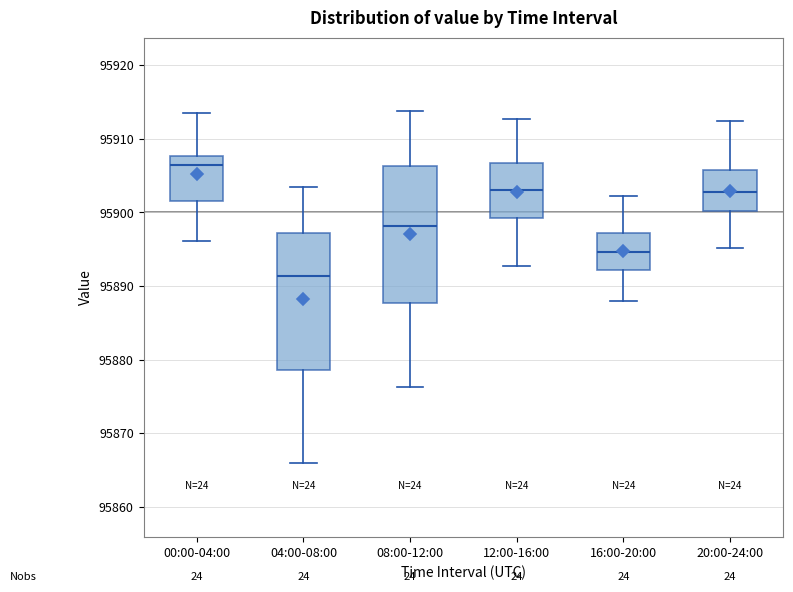

Where does the lower whisker of the box for 16:00-20:00 end on the y-axis? The values are not printed on the chart, so give them approximately, as read against the axis.

95888